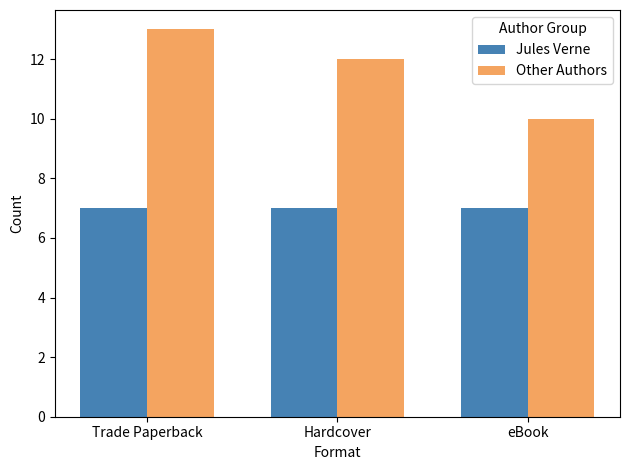

Reading left to right, what are all the values shown in this chart?

Jules Verne: 7	7	7
Other Authors: 13	12	10